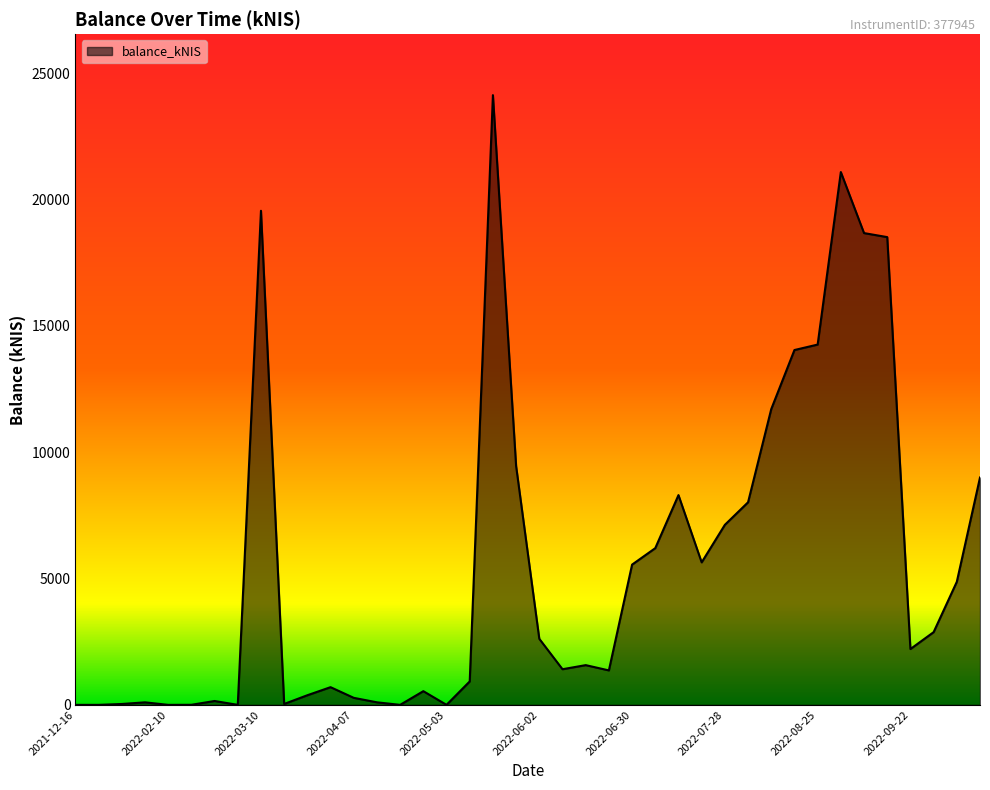

Count the number of values greater than 2208.

20